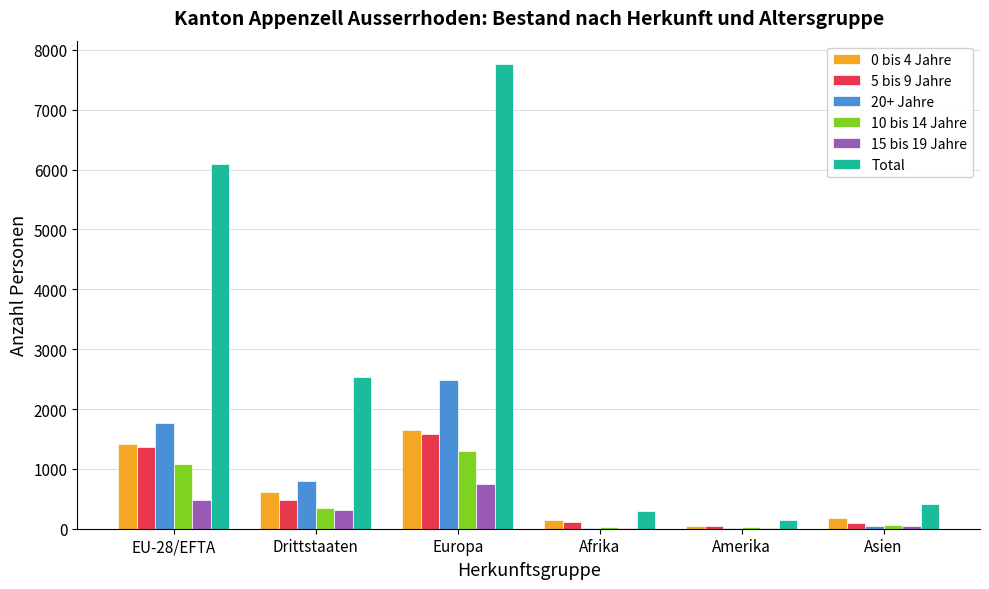

At which category does the chart reach its peak across all series?

Europa